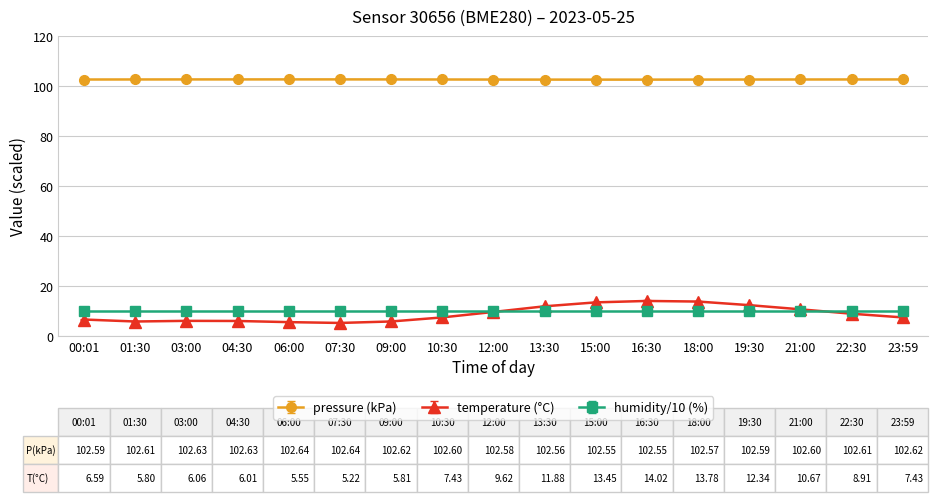

What is the label of the 16th point from the left?

22:30